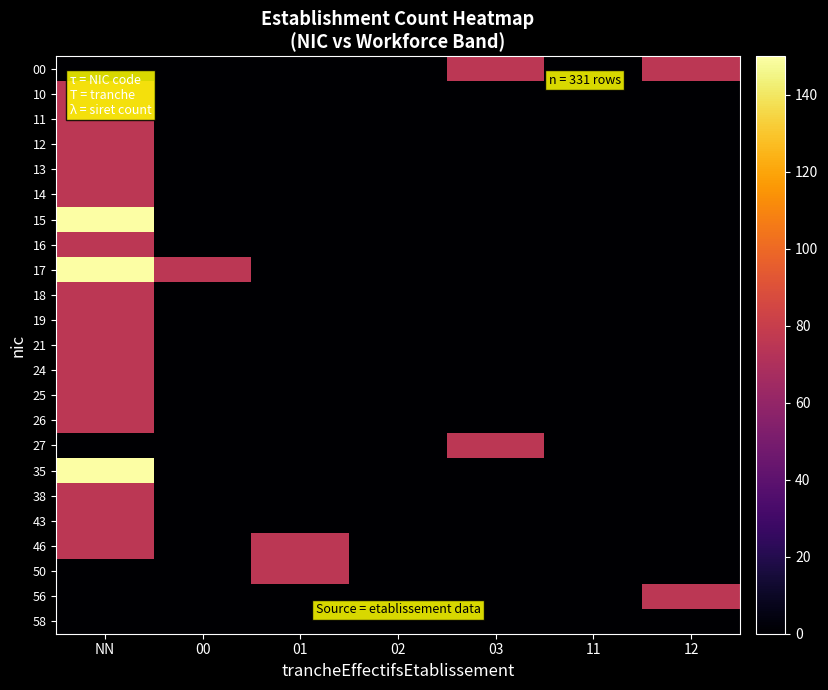

Reading right to left, what are all the values shown in this chart?

00: 12=75	11=0	03=75	02=0	01=0	00=0	NN=0
10: 12=0	11=0	03=0	02=0	01=0	00=0	NN=75
11: 12=0	11=0	03=0	02=0	01=0	00=0	NN=75
12: 12=0	11=0	03=0	02=0	01=0	00=0	NN=75
13: 12=0	11=0	03=0	02=0	01=0	00=0	NN=75
14: 12=0	11=0	03=0	02=0	01=0	00=0	NN=75
15: 12=0	11=0	03=0	02=0	01=0	00=0	NN=150
16: 12=0	11=0	03=0	02=0	01=0	00=0	NN=75
17: 12=0	11=0	03=0	02=0	01=0	00=75	NN=300
18: 12=0	11=0	03=0	02=0	01=0	00=0	NN=75
19: 12=0	11=0	03=0	02=0	01=0	00=0	NN=75
21: 12=0	11=0	03=0	02=0	01=0	00=0	NN=75
24: 12=0	11=0	03=0	02=0	01=0	00=0	NN=75
25: 12=0	11=0	03=0	02=0	01=0	00=0	NN=75
26: 12=0	11=0	03=0	02=0	01=0	00=0	NN=75
27: 12=0	11=0	03=75	02=0	01=0	00=0	NN=0
35: 12=0	11=0	03=0	02=0	01=0	00=0	NN=150
38: 12=0	11=0	03=0	02=0	01=0	00=0	NN=75
43: 12=0	11=0	03=0	02=0	01=0	00=0	NN=75
46: 12=0	11=0	03=0	02=0	01=75	00=0	NN=75
50: 12=0	11=0	03=0	02=0	01=75	00=0	NN=0
56: 12=75	11=0	03=0	02=0	01=0	00=0	NN=0
58: 12=0	11=0	03=0	02=0	01=0	00=0	NN=0